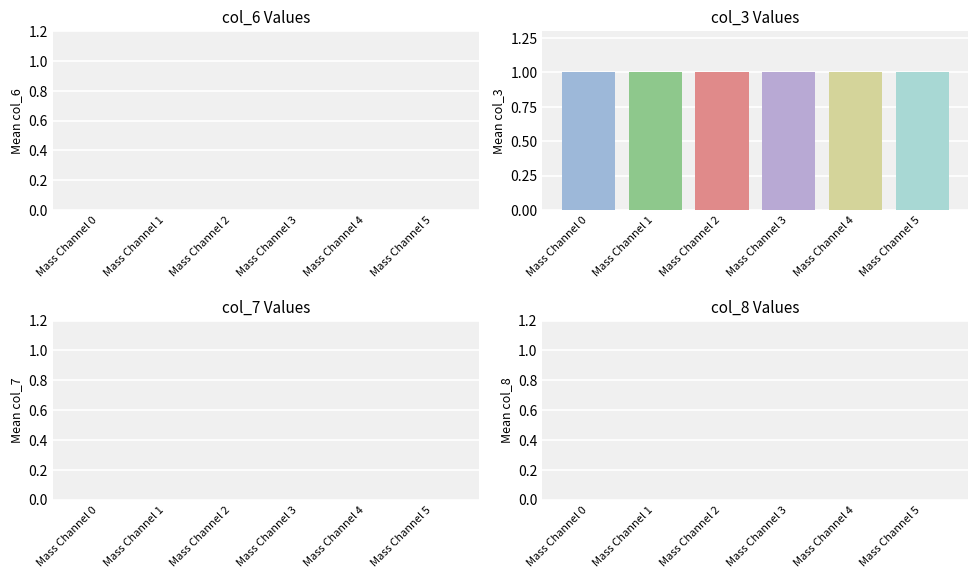

Which category has the lowest value in the col_3 series?

Mass Channel 0